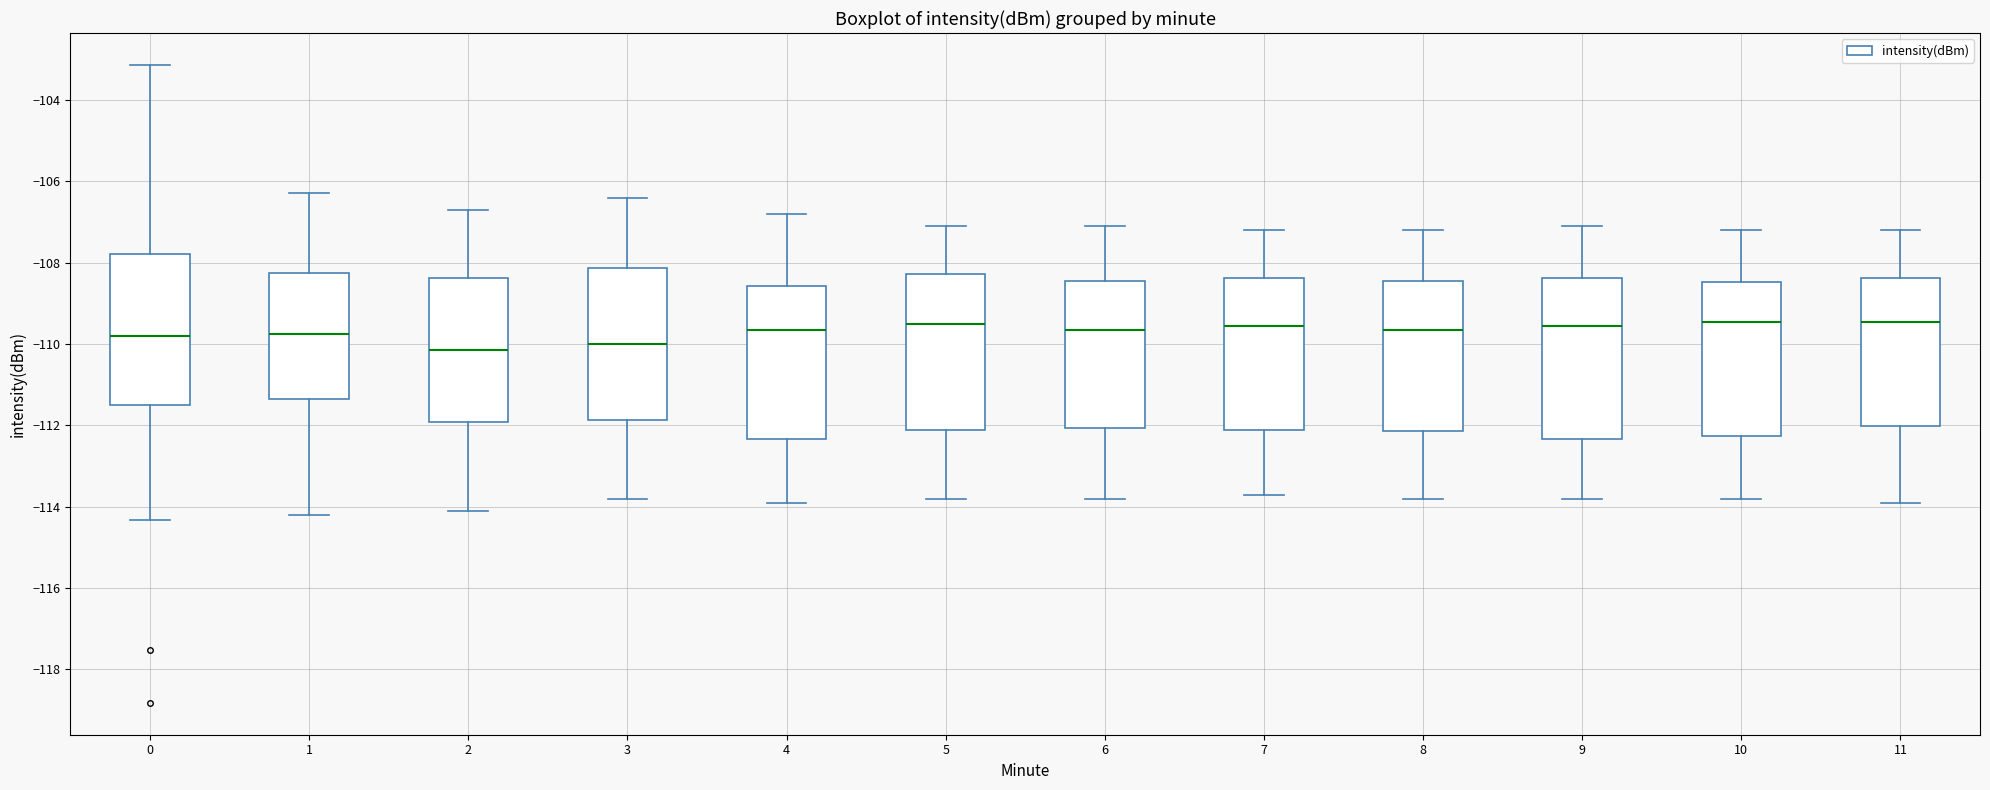

Reading left to right, read every box against the y-axis: the position of its median line, the range the box covers, and the ends of its whiskers. The values are not printed on the chart, so give them approximately, as read against the axis.

0: median -109.8, box -111.4 to -107.8, whiskers -114.4 to -103.2
1: median -109.8, box -111.4 to -108.2, whiskers -114.2 to -106.2
2: median -110.2, box -112.0 to -108.4, whiskers -114.0 to -106.6
3: median -110.0, box -111.8 to -108.2, whiskers -113.8 to -106.4
4: median -109.6, box -112.4 to -108.6, whiskers -113.8 to -106.8
5: median -109.4, box -112.2 to -108.2, whiskers -113.8 to -107.0
6: median -109.6, box -112.0 to -108.4, whiskers -113.8 to -107.0
7: median -109.6, box -112.2 to -108.4, whiskers -113.6 to -107.2
8: median -109.6, box -112.2 to -108.4, whiskers -113.8 to -107.2
9: median -109.6, box -112.4 to -108.4, whiskers -113.8 to -107.0
10: median -109.4, box -112.2 to -108.4, whiskers -113.8 to -107.2
11: median -109.4, box -112.0 to -108.4, whiskers -113.8 to -107.2